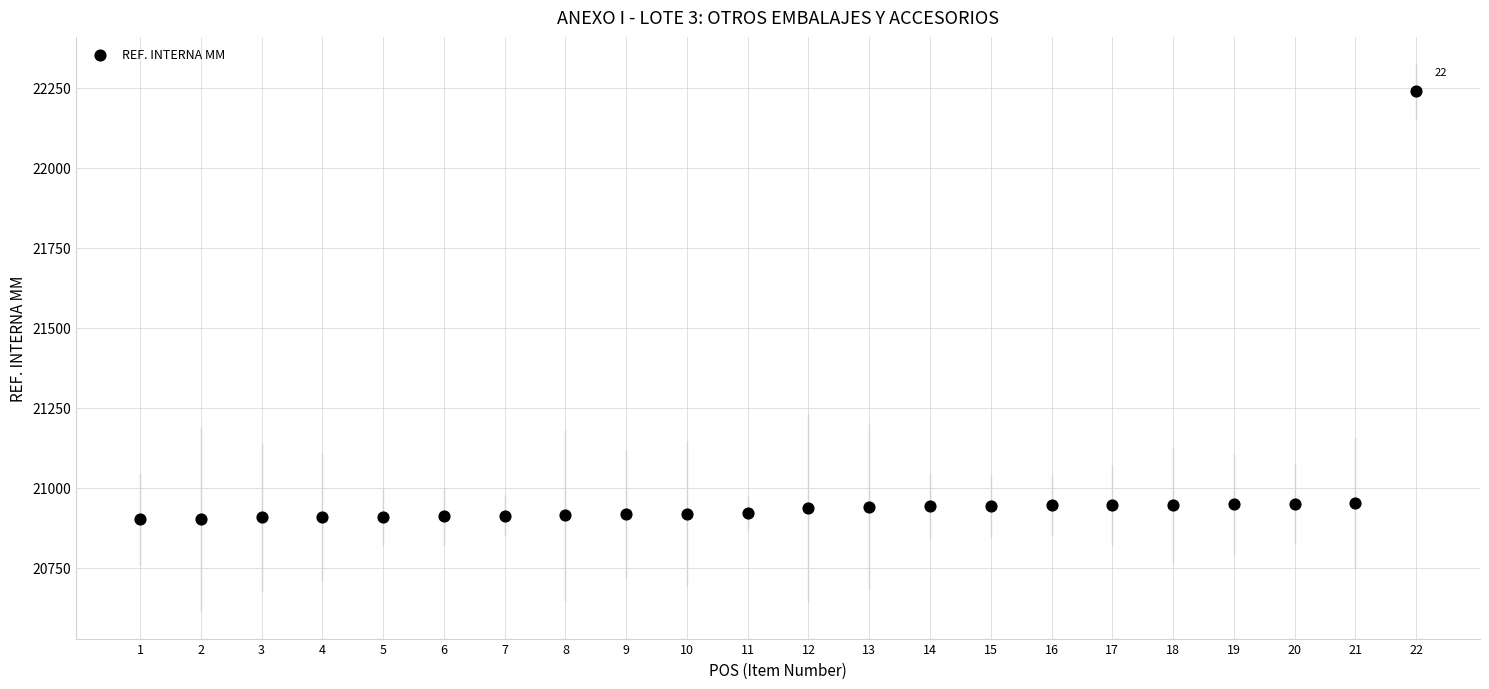

What is the range of Y values (max minus min)?

1337